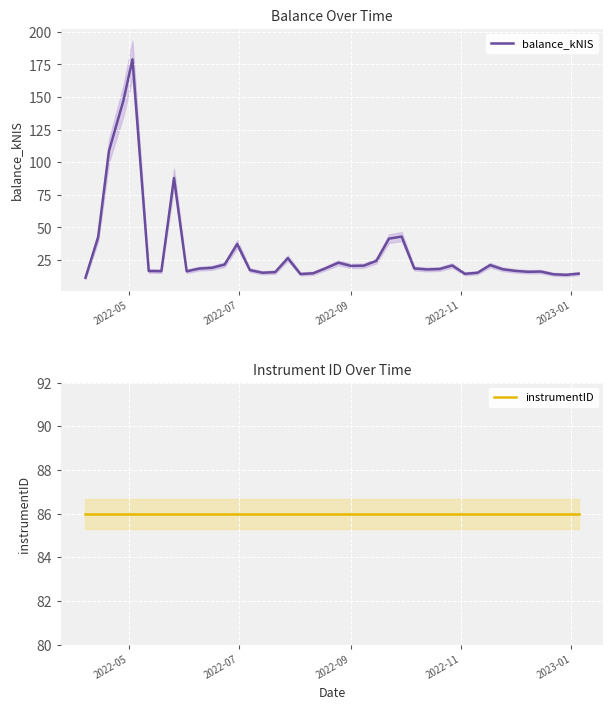

What is the maximum value for balance_kNIS?

178.9